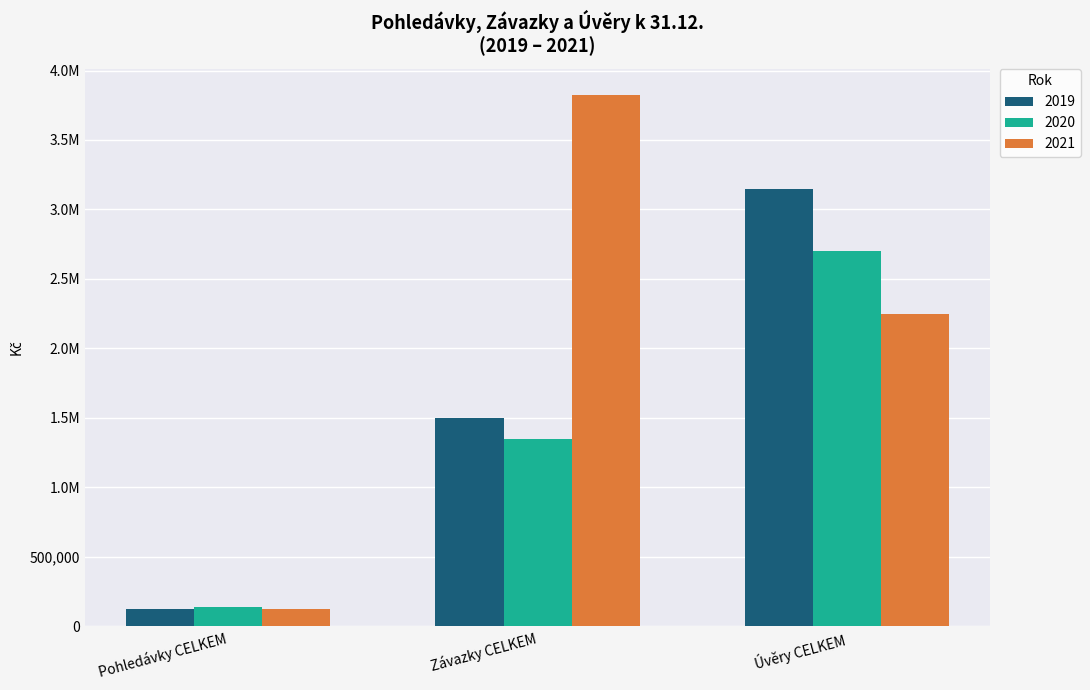

Are the bars horizontal?

No